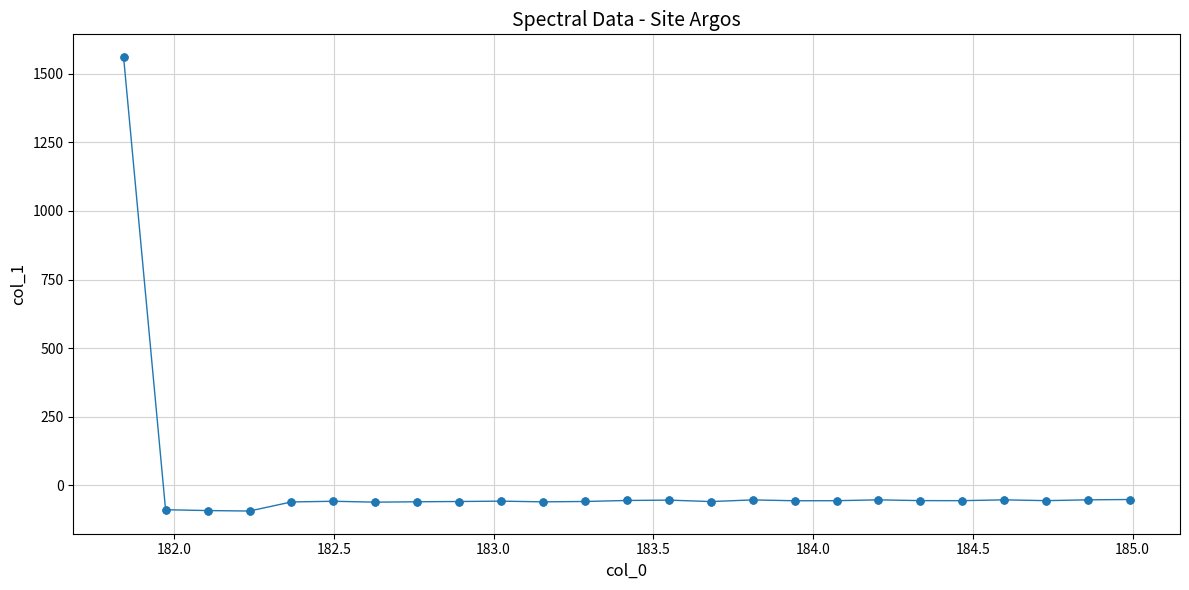

What is the value of the 11th point from the left?

-60.6